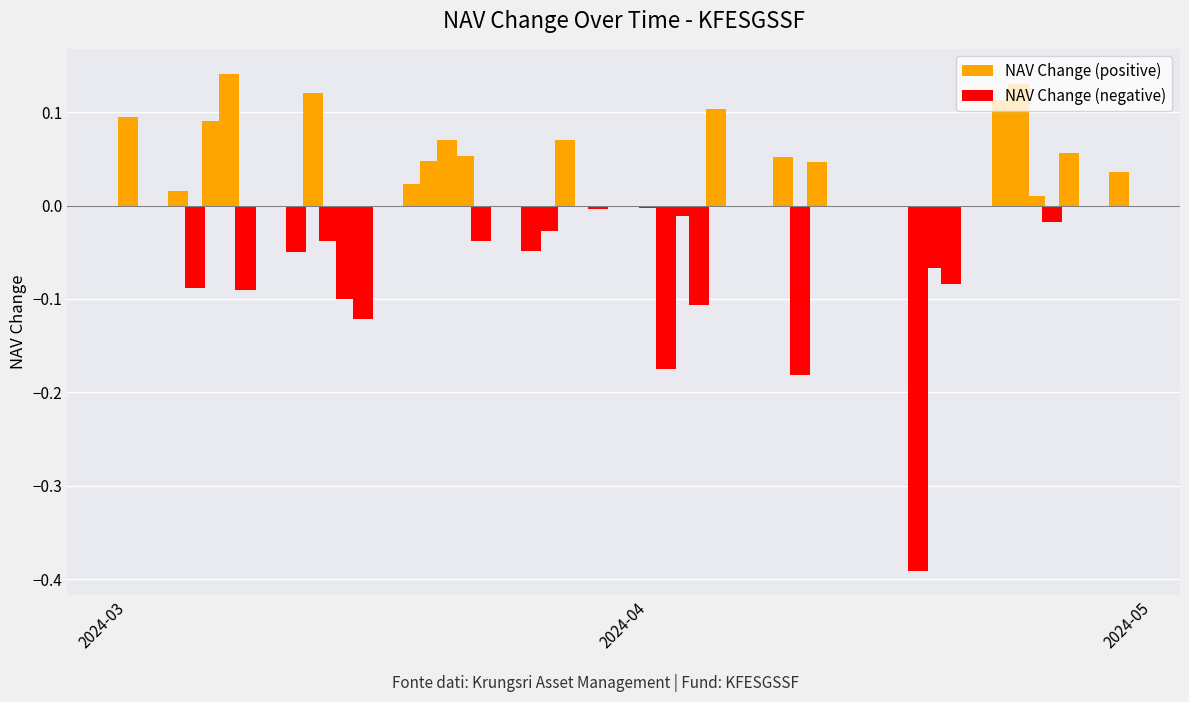

What is the total value across all series at 2024-03?

0.1